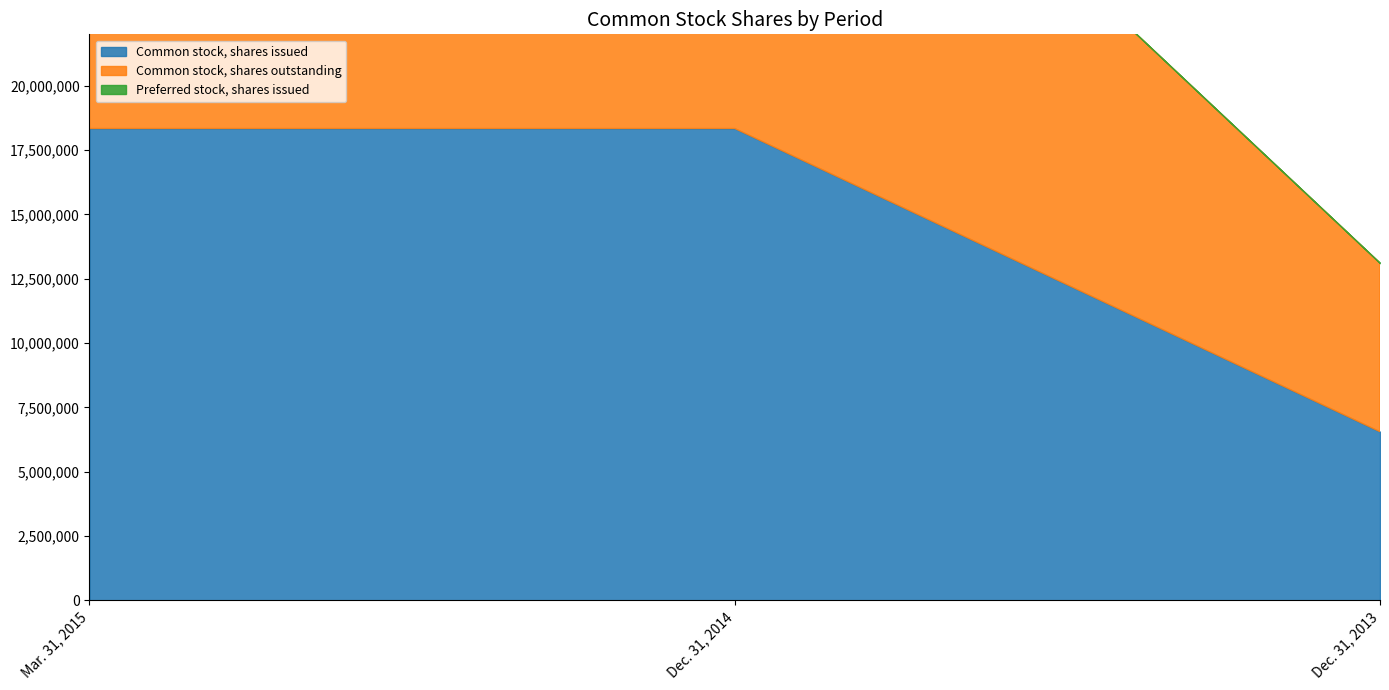

How many lines are shown in the chart?

3